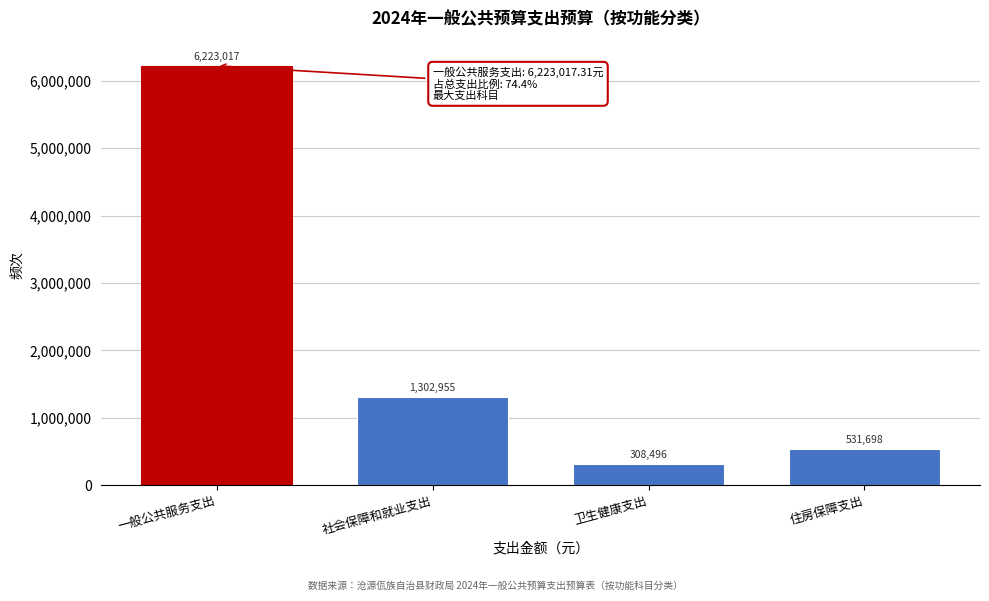

True or false: the data shows 833297.2 at 住房保障支出.

False